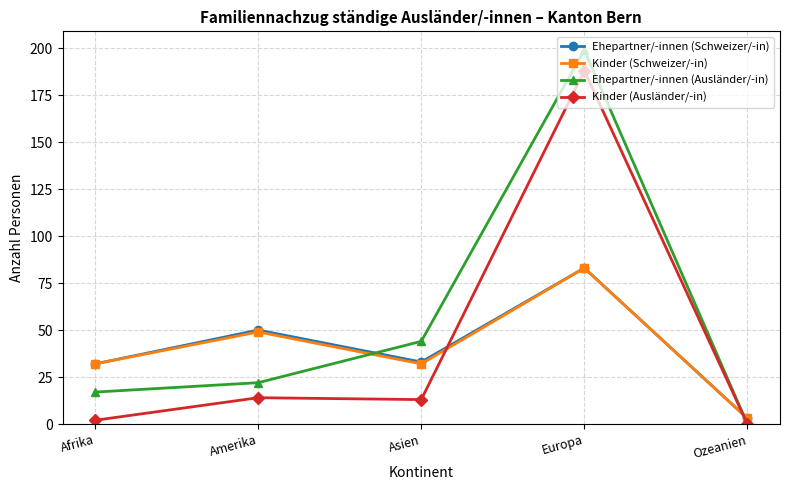

At which category is the sum across all series the highest?

Europa